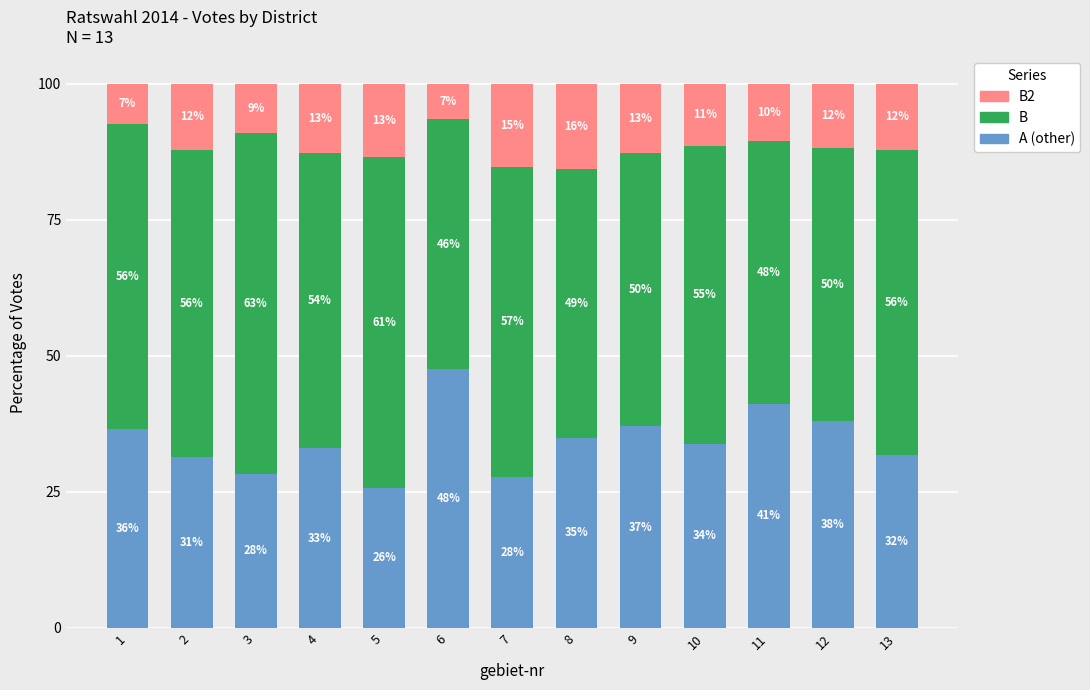

Are the bars horizontal?

No